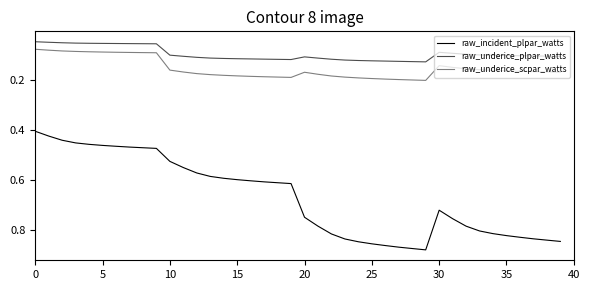

True or false: raw_incident_plpar_watts and raw_underice_scpar_watts intersect in this chart.

False